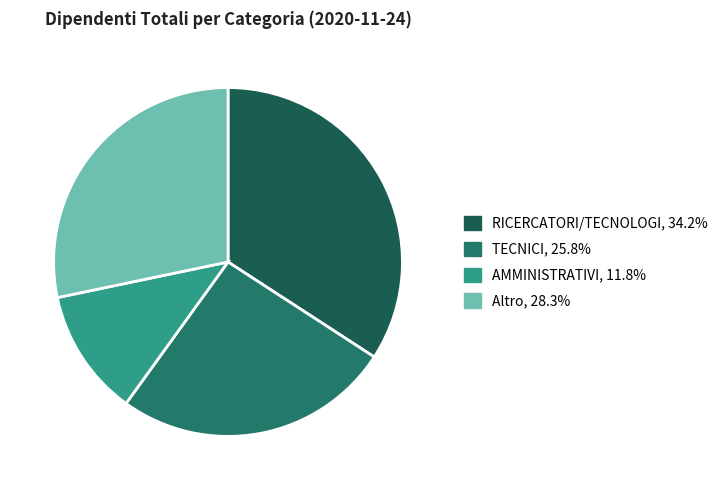

What percentage is the RICERCATORI/TECNOLOGI slice, to the nearest percent?

34%